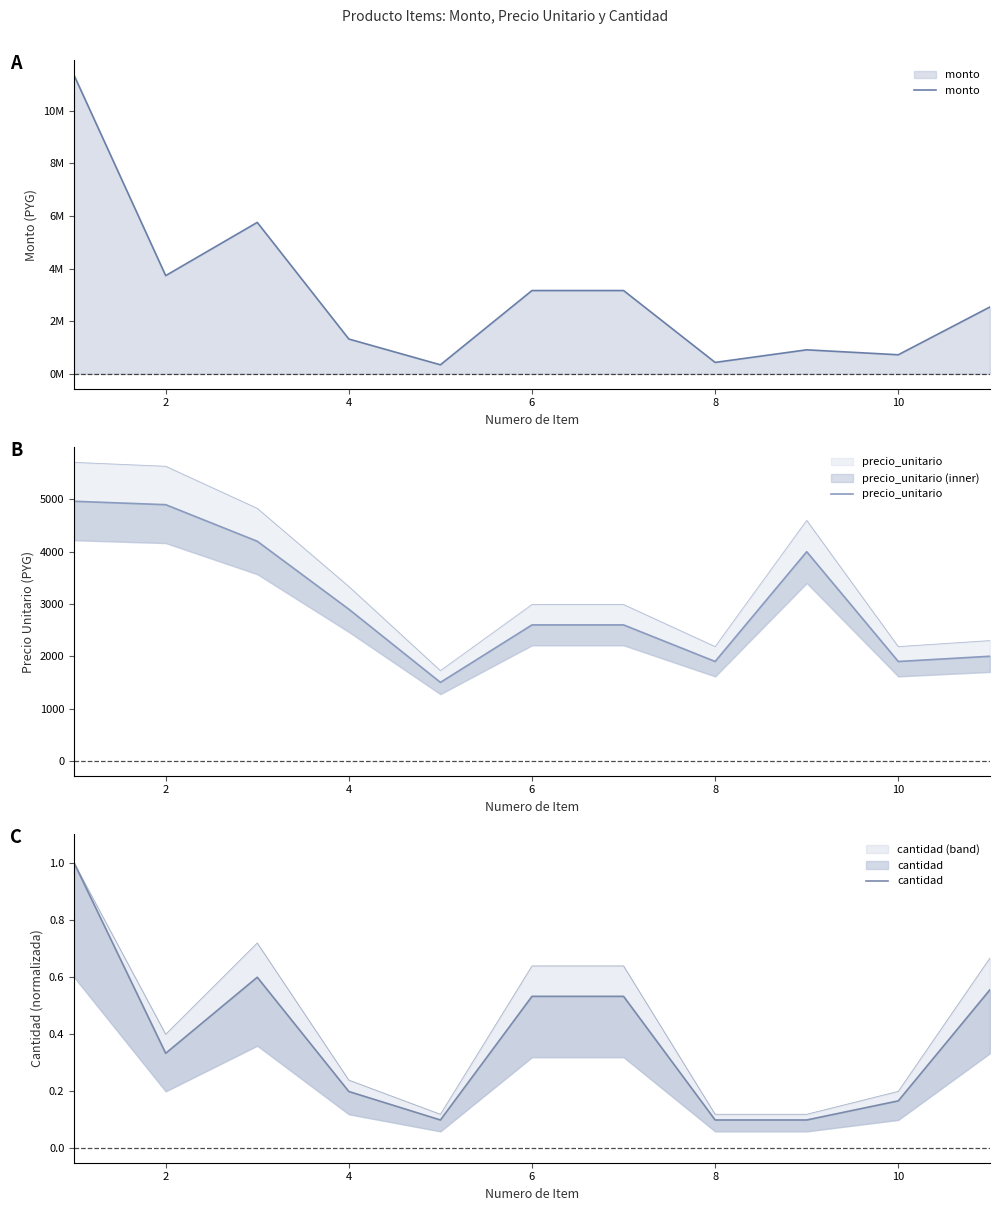

What is the value of the cantidad point at the 5th from the left?

0.1